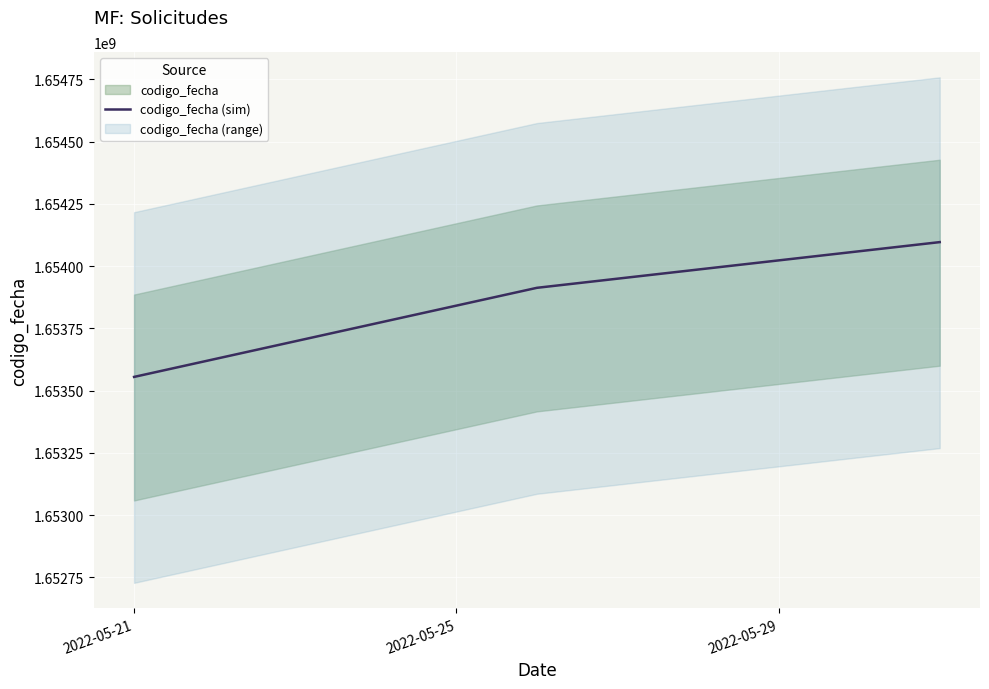

What is the minimum value shown in the chart?

1653554904